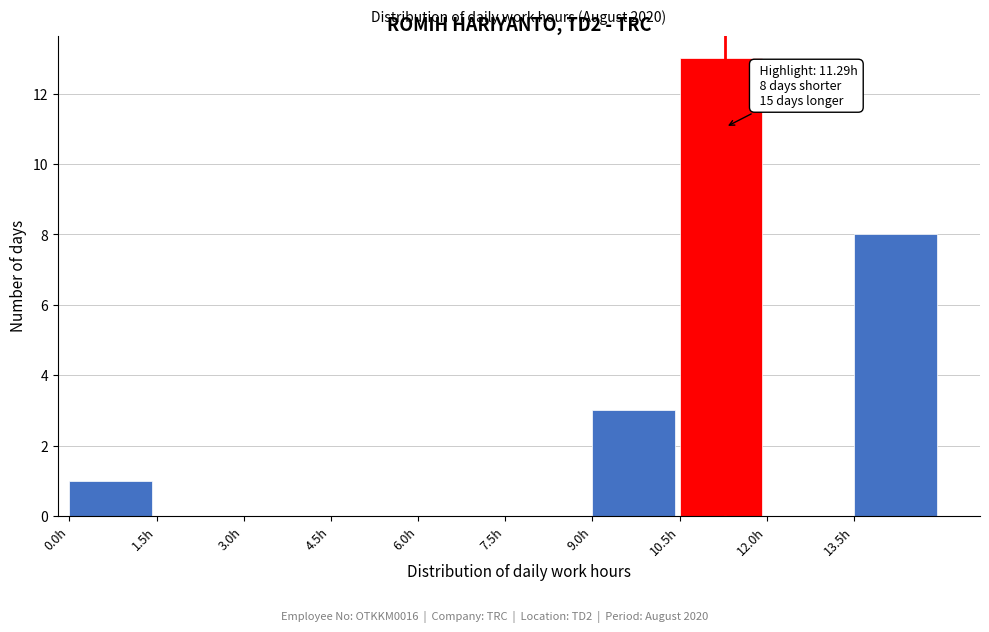

Over which range of the x-axis is the bar tallest?

10.5 to 12.0